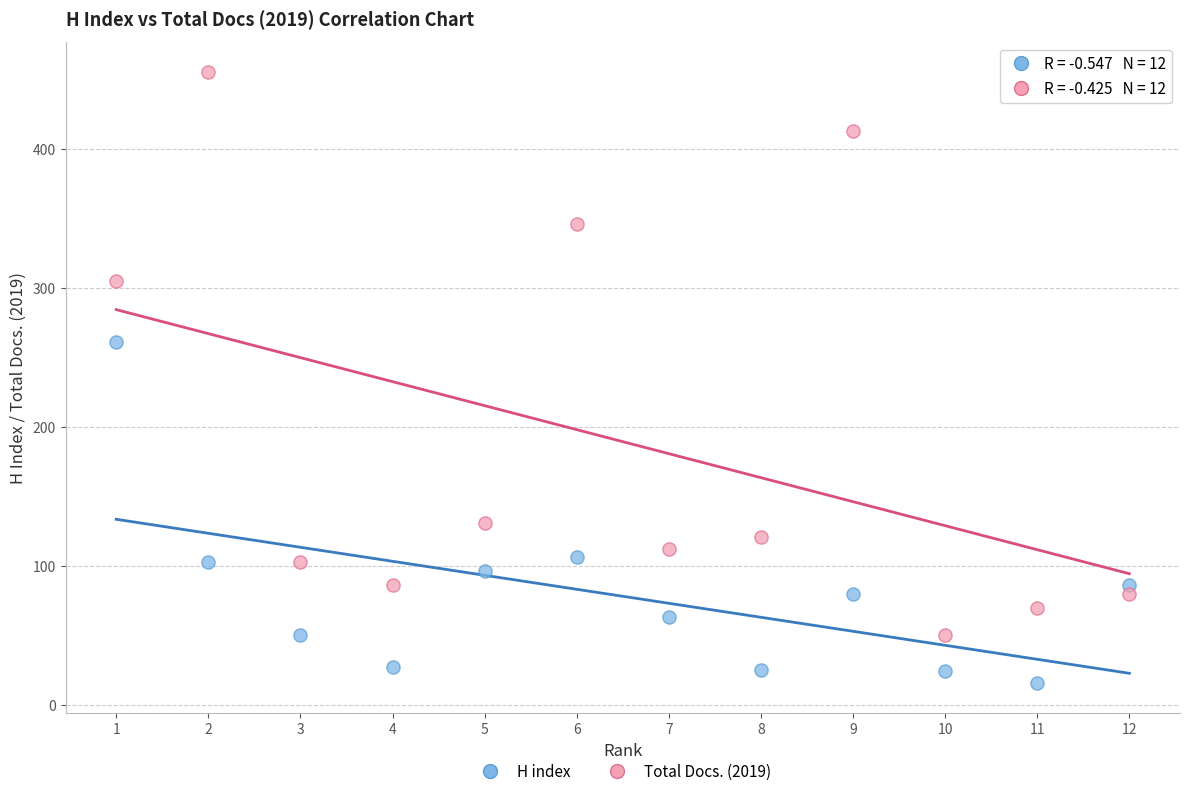

Across all data points, what is the range of Y values (max minus min)?

439